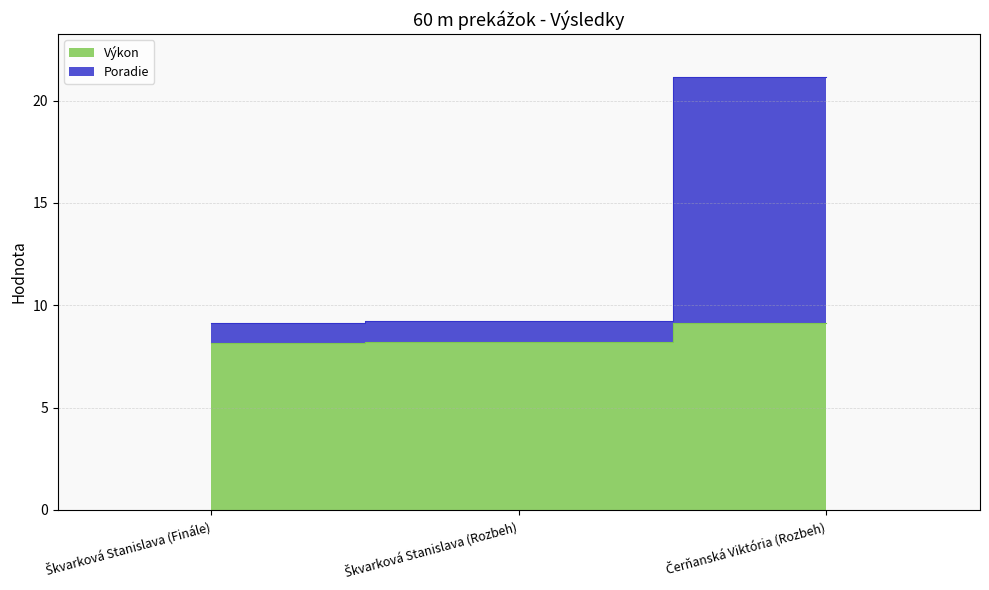

Which series has the largest range (max minus min)?

Poradie